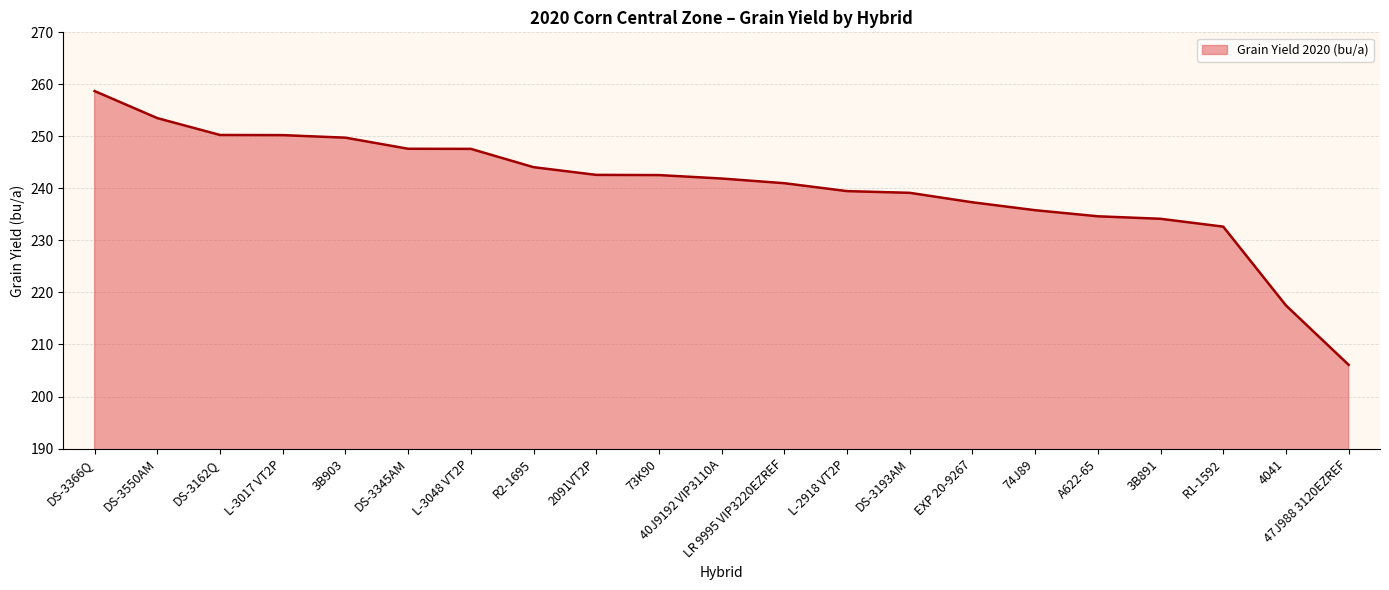

What position from the left is DS-3345AM?

6